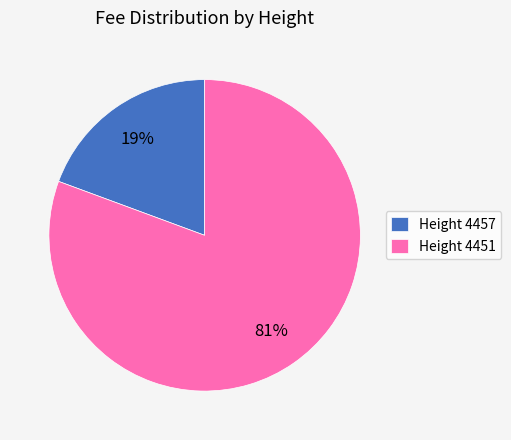

Combined, do Height 4457 and Height 4451 account for over 50%?

Yes